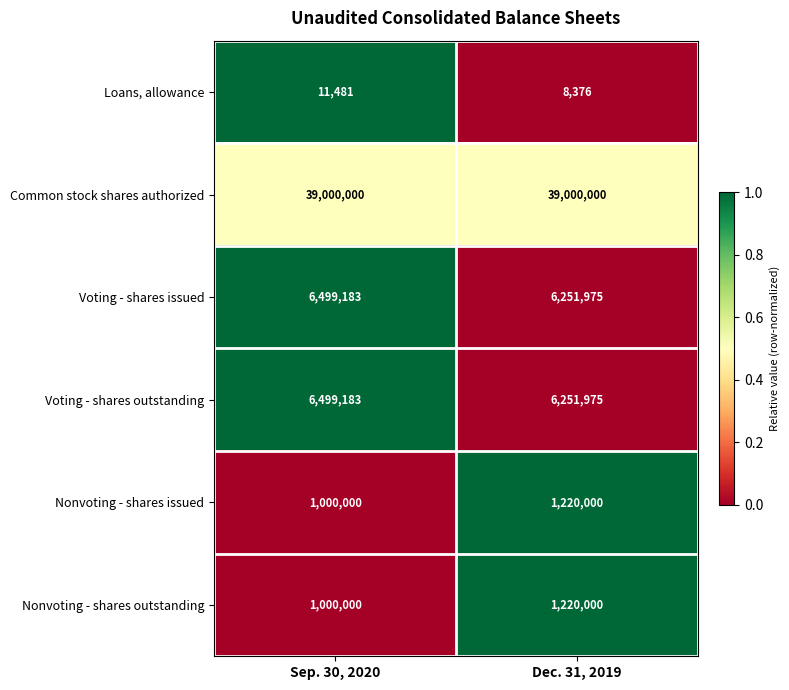

What is the approximate value of Common stock shares authorized at Dec. 31, 2019?

39000000